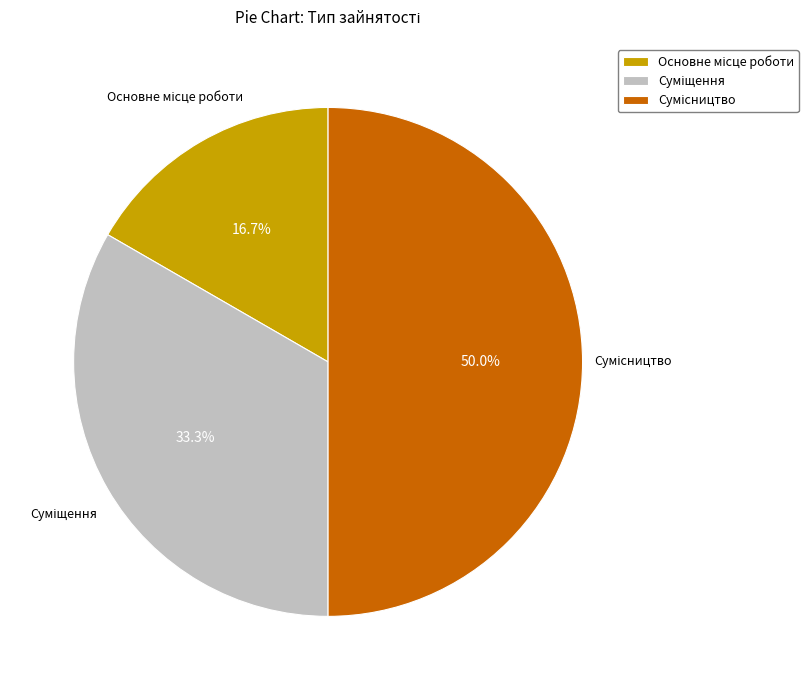

Is it true that Суміщення is 33% of the pie?

True